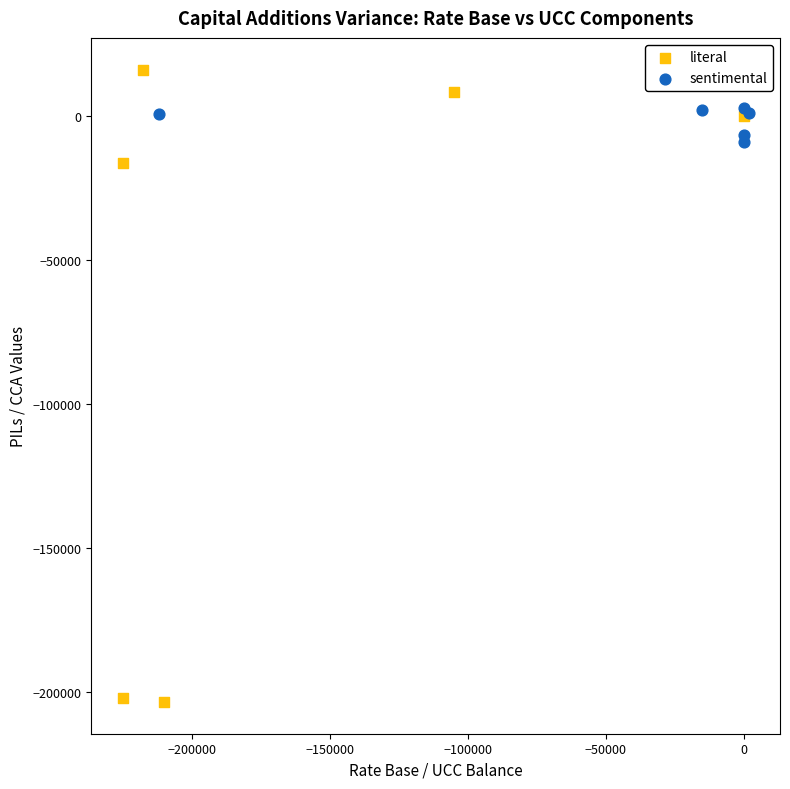

Which series has the widest spread of Y values?

literal